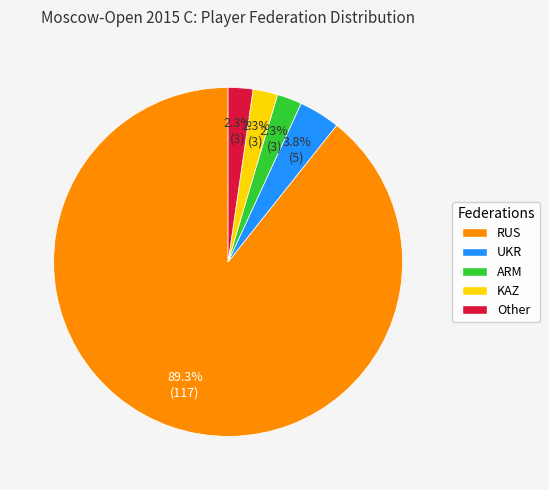

Is there any slice that represents more than half of the pie?

Yes